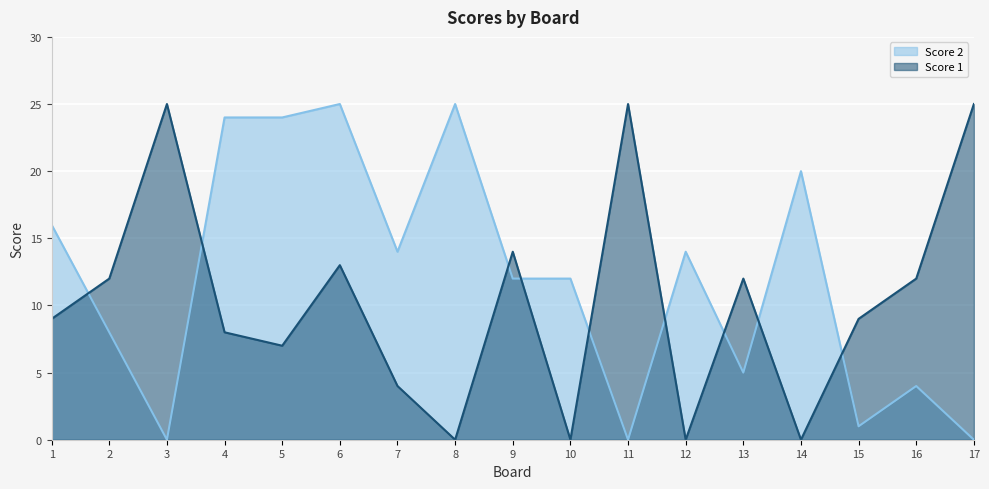

True or false: Score 1 and Score 2 cross at least once.

True